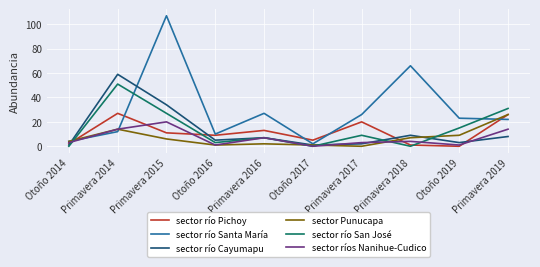

Reading left to right, transcribe all the data shown in this chart.

sector río Pichoy: 2	27	11	9	13	5	20	1	0	26
sector río Santa María: 4	12	107	10	27	2	26	66	23	22
sector río Cayumapu: 1	59	34	5	7	1	2	9	3	8
sector Punucapa: 4	14	6	1	2	1	0	7	9	26
sector río San José: 0	51	27	3	7	0	9	0	15	31
sector ríos Nanihue-Cudico: 3	14	20	1	7	0	3	4	1	14